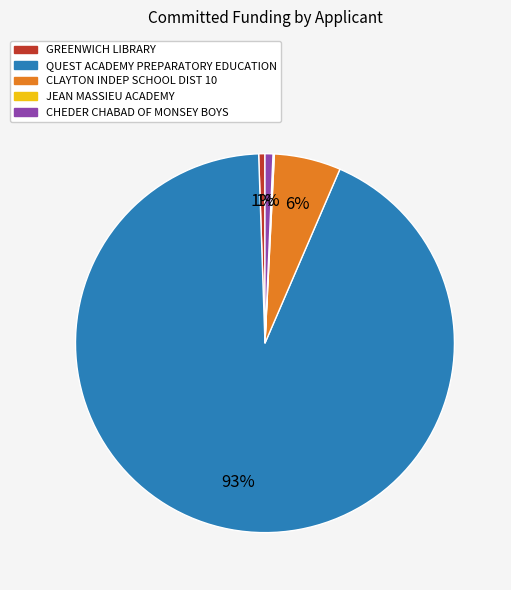

Between CLAYTON INDEP SCHOOL DIST 10 and GREENWICH LIBRARY, which is larger?

CLAYTON INDEP SCHOOL DIST 10